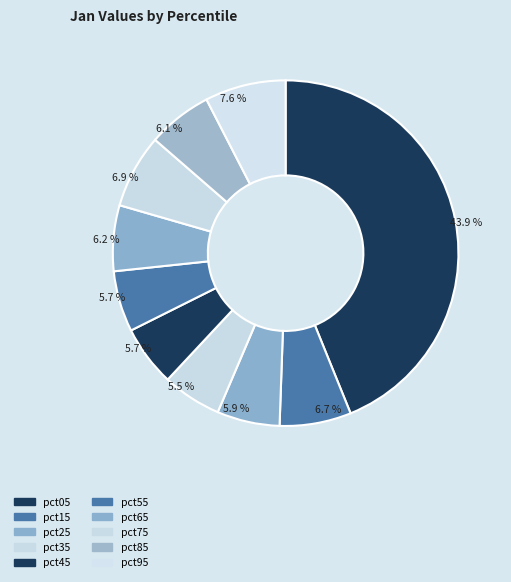

How many segments does this pie chart have?

10